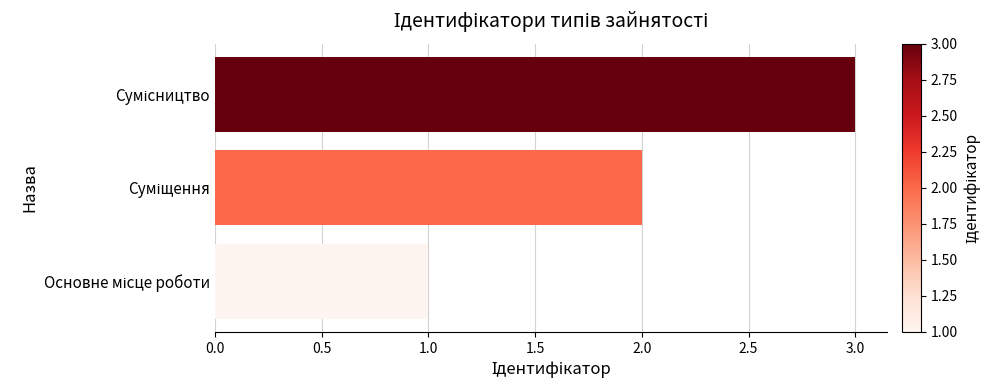

What is the maximum value shown in the chart?

3